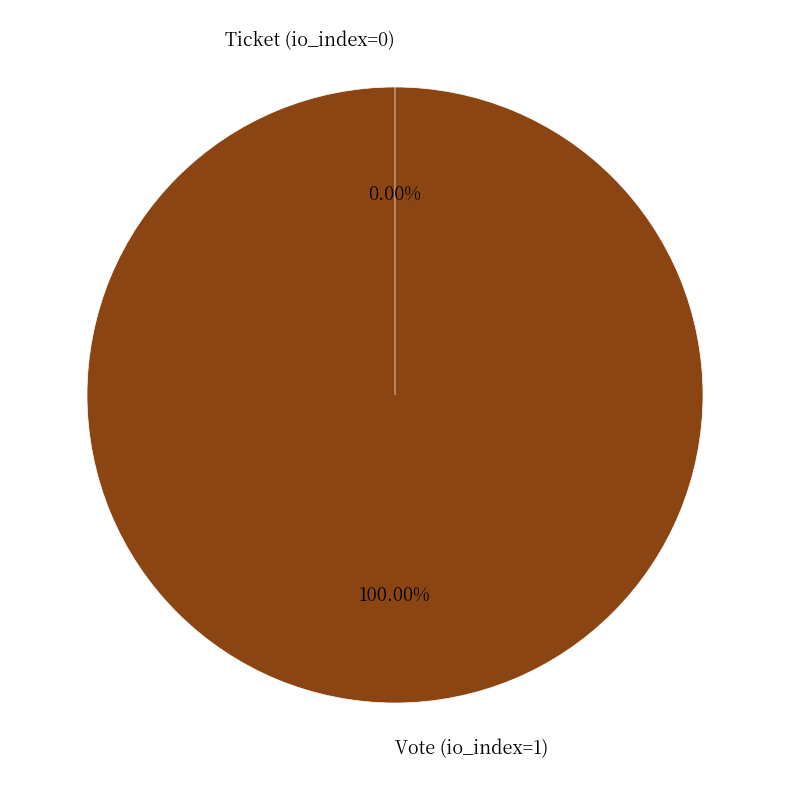

Which category has the smallest portion of the pie?

Ticket (io_index=0)